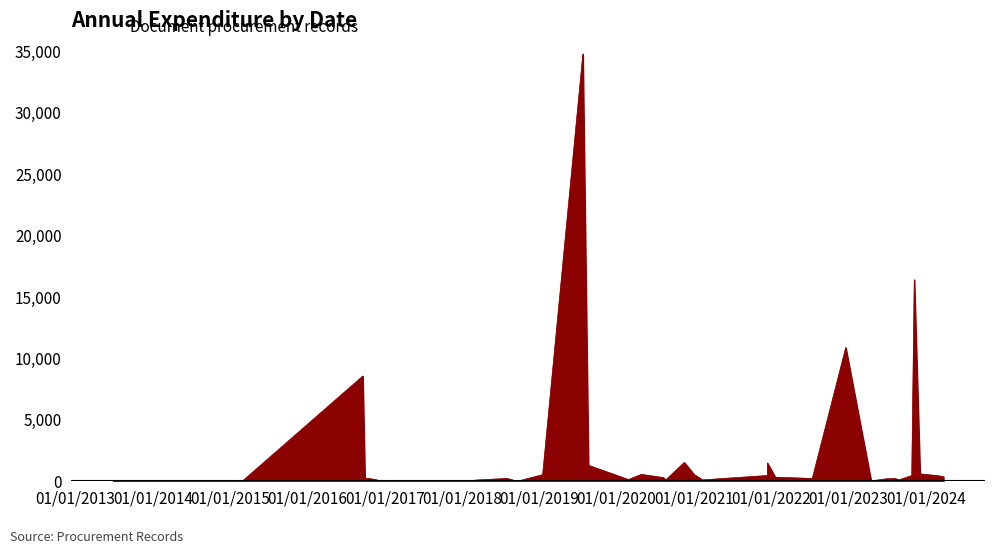

How many values are above zero?

30